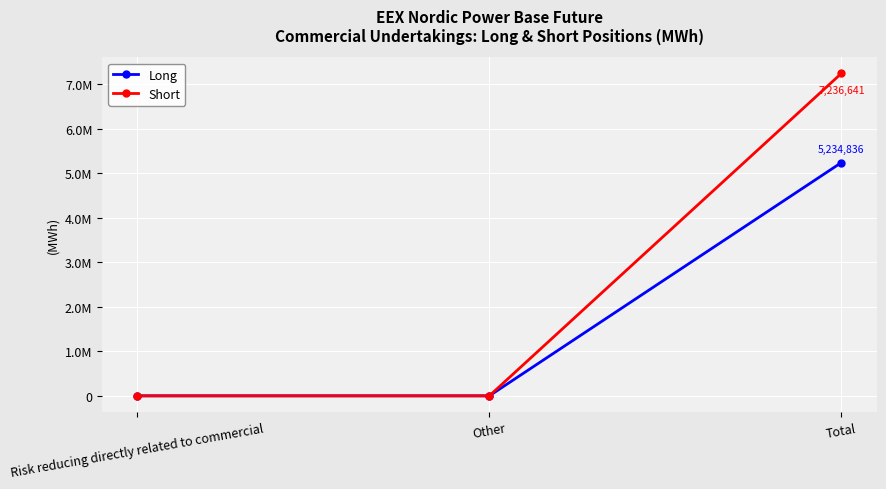

What are all the series names shown in the legend?

Long, Short